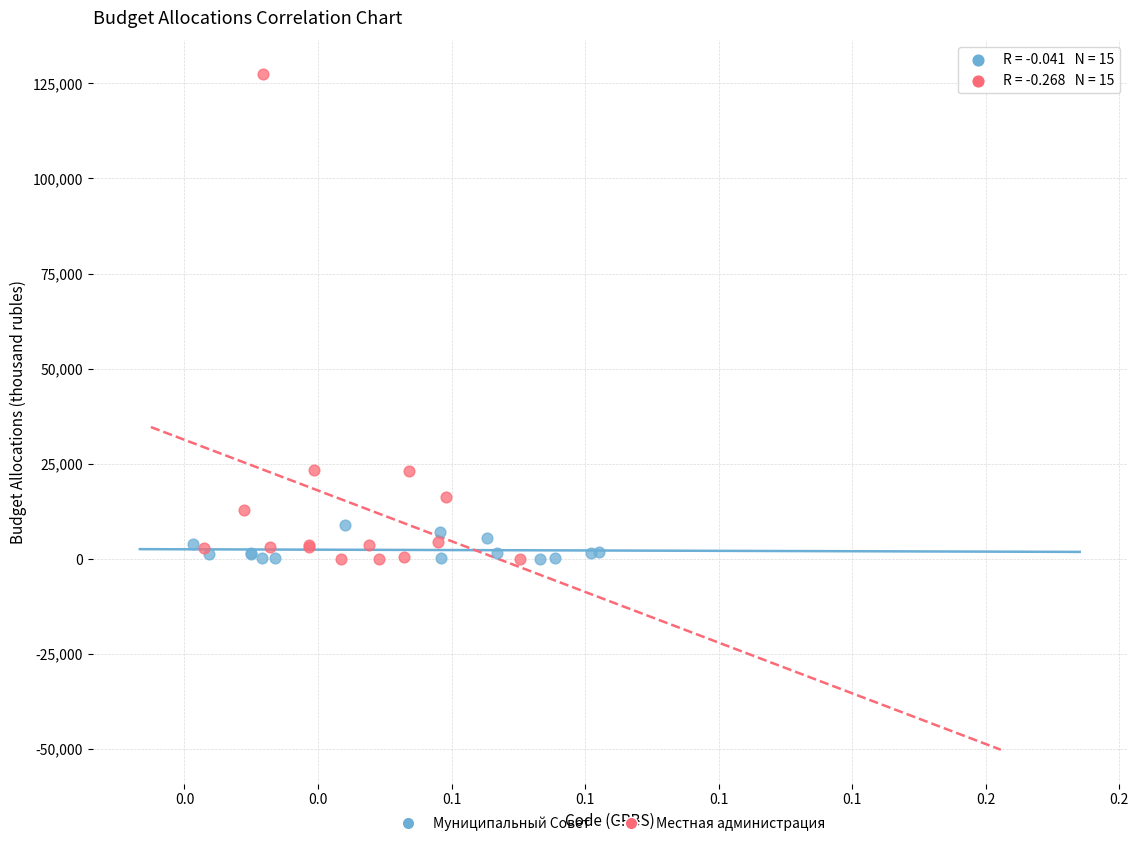

Which series has the widest spread of Y values?

Местная администрация